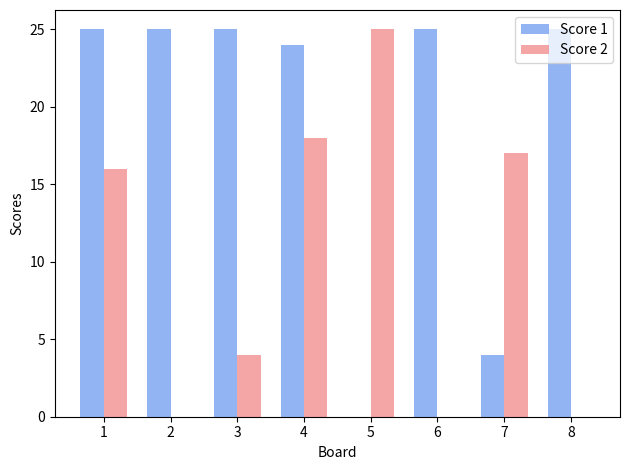

Which series changed the most between 1 and 3?

Score 2